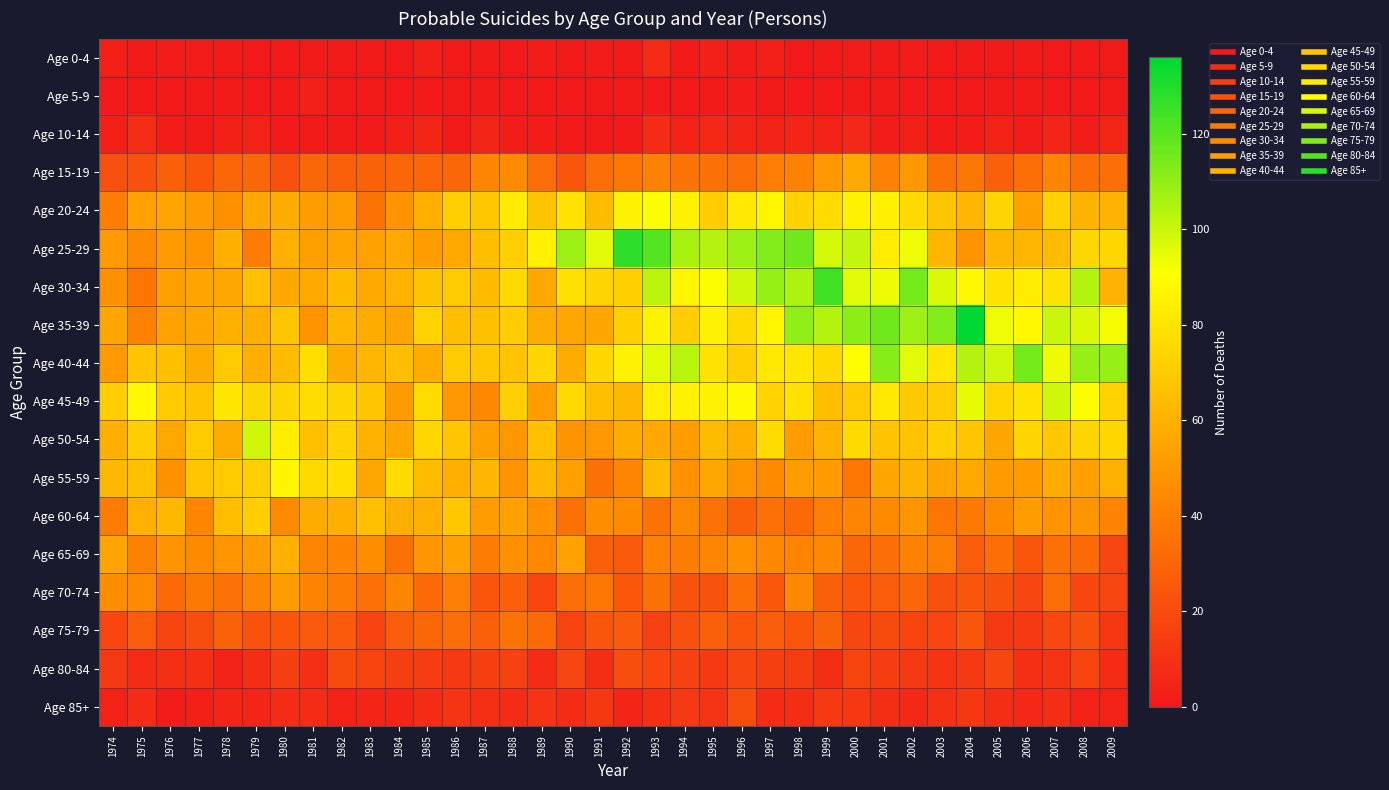

What is the maximum value shown in the chart?

136